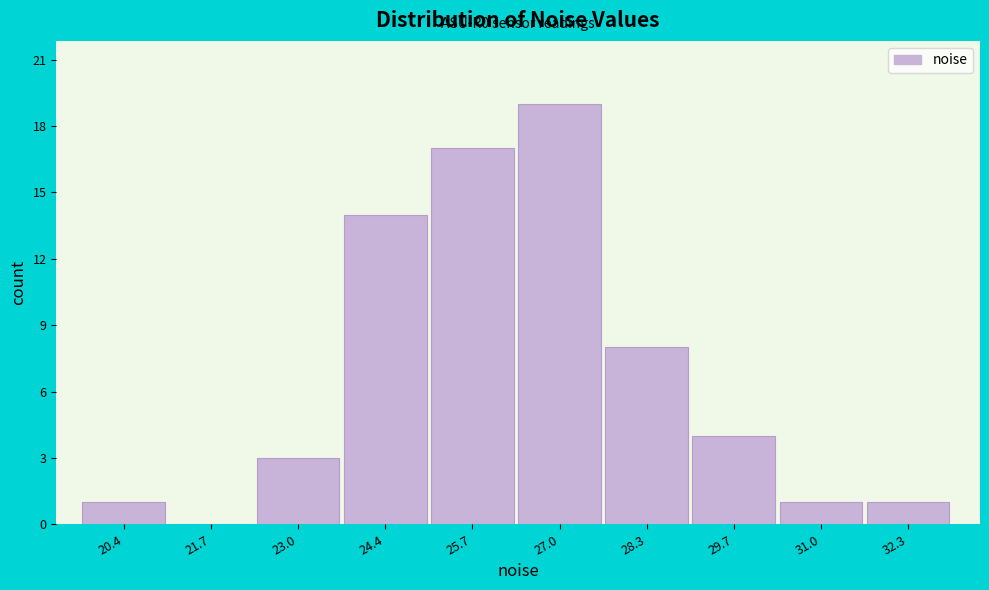

Reading left to right, transcribe all the data shown in this chart.

20.4=1	21.7=0	23.0=3	24.4=14	25.7=17	27.0=19	28.3=8	29.7=4	31.0=1	32.3=1